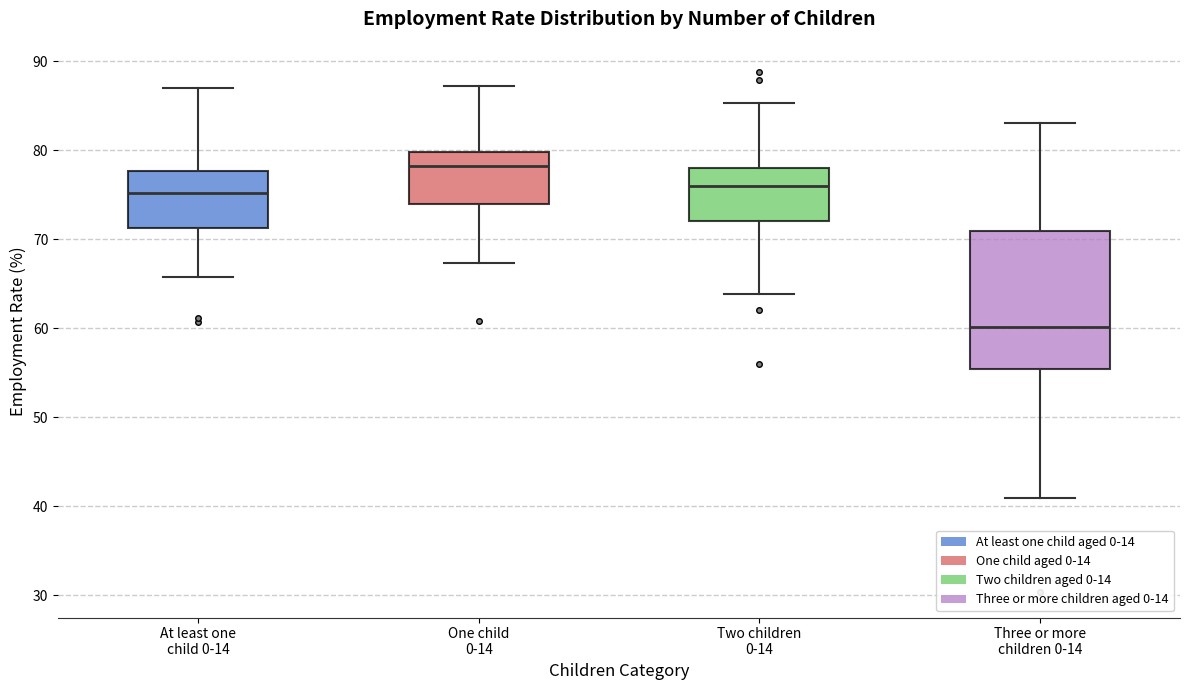

Which box has the highest median line?

One child 0-14